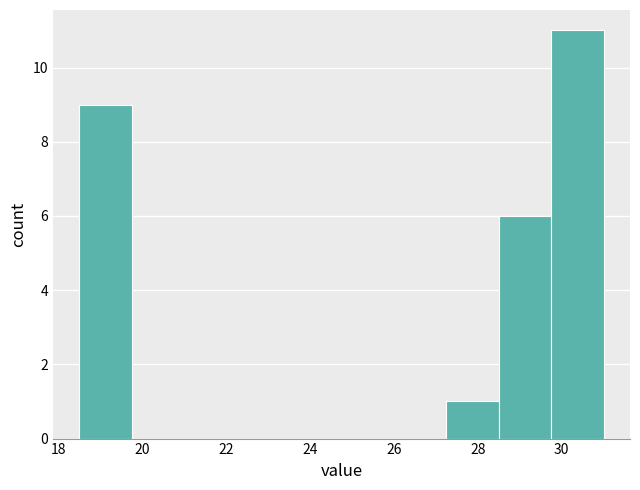

Over which range of the x-axis is the bar tallest?

29.75 to 31.00